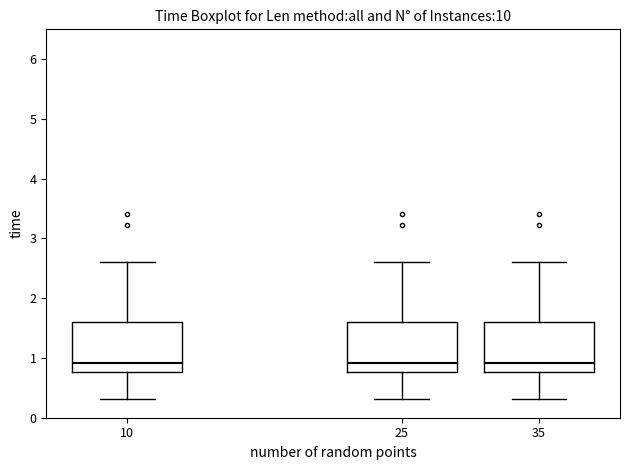

Reading left to right, transcribe this box plot: for each box, give where its median line is, the range the box spans, and where its two whiskers end, as read against the y-axis. The values are not printed on the chart, so give them approximately, as read against the axis.

10: median 0.9, box 0.8 to 1.6, whiskers 0.3 to 2.6
25: median 0.9, box 0.8 to 1.6, whiskers 0.3 to 2.6
35: median 0.9, box 0.8 to 1.6, whiskers 0.3 to 2.6